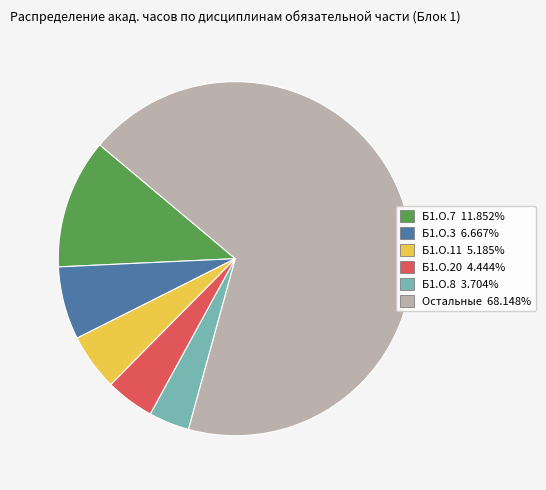

Does any single category account for the majority?

Yes